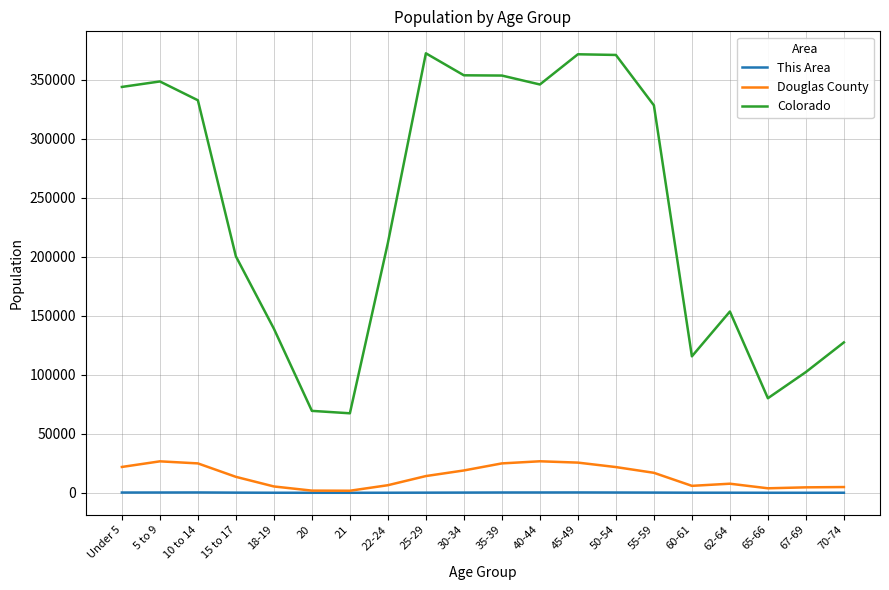

Which series has the largest range (max minus min)?

Colorado